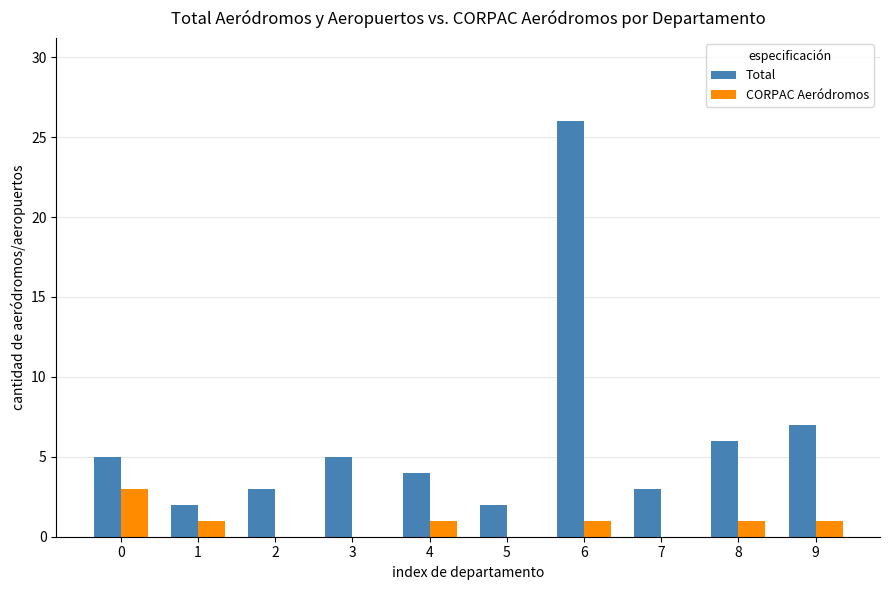

True or false: Total has a value of 9 at 8.

False